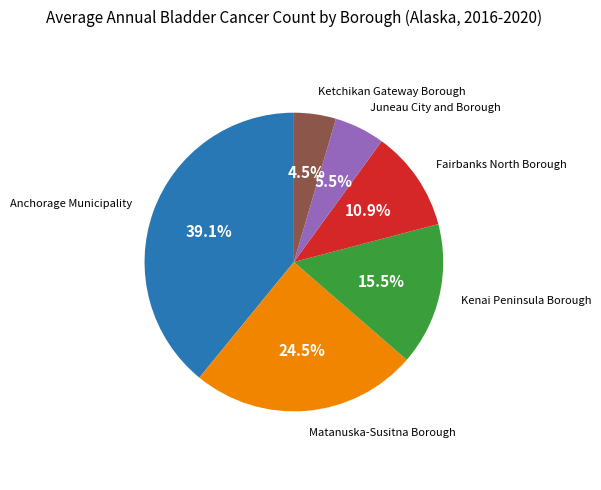

Does any single category account for the majority?

No